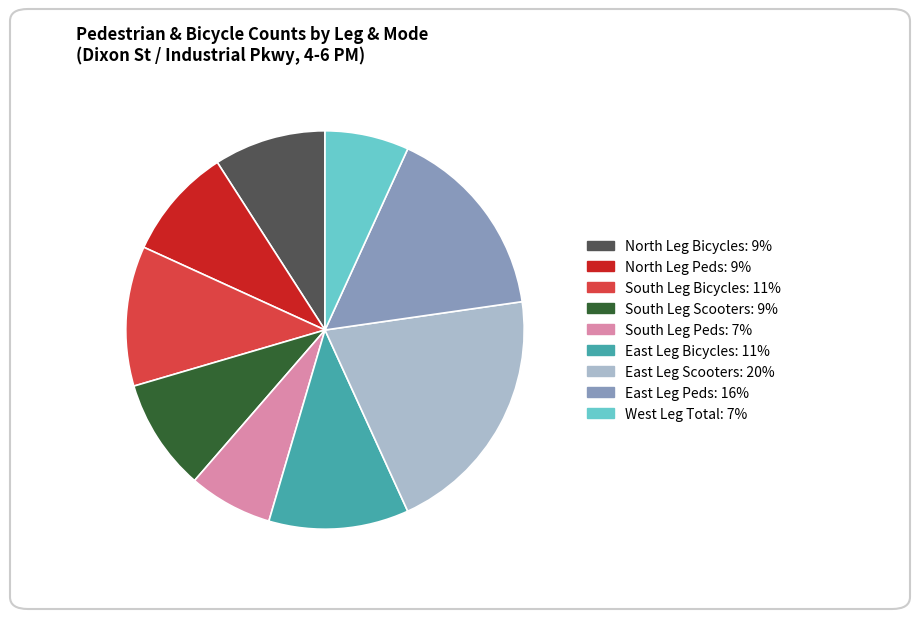

Is there a majority slice in this chart?

No